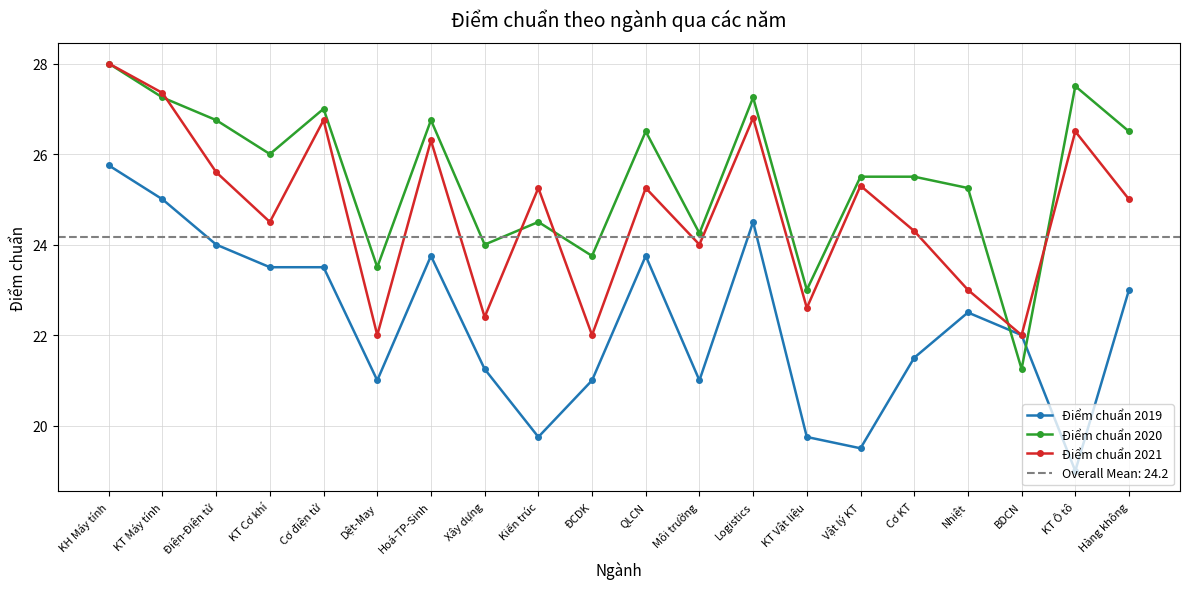

Between KT Máy tính and KT Vật liệu, which is larger?

KT Máy tính